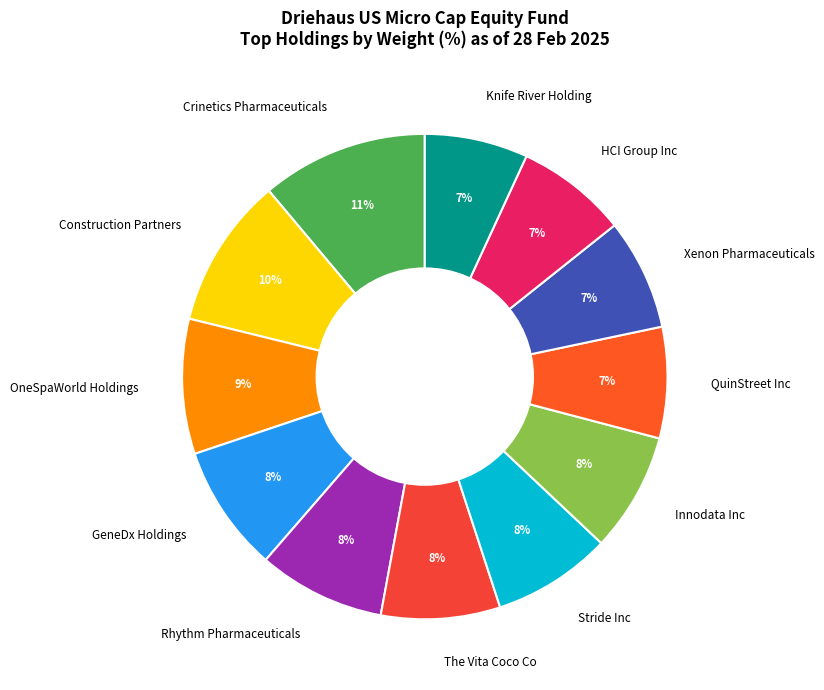

How many segments does this pie chart have?

12